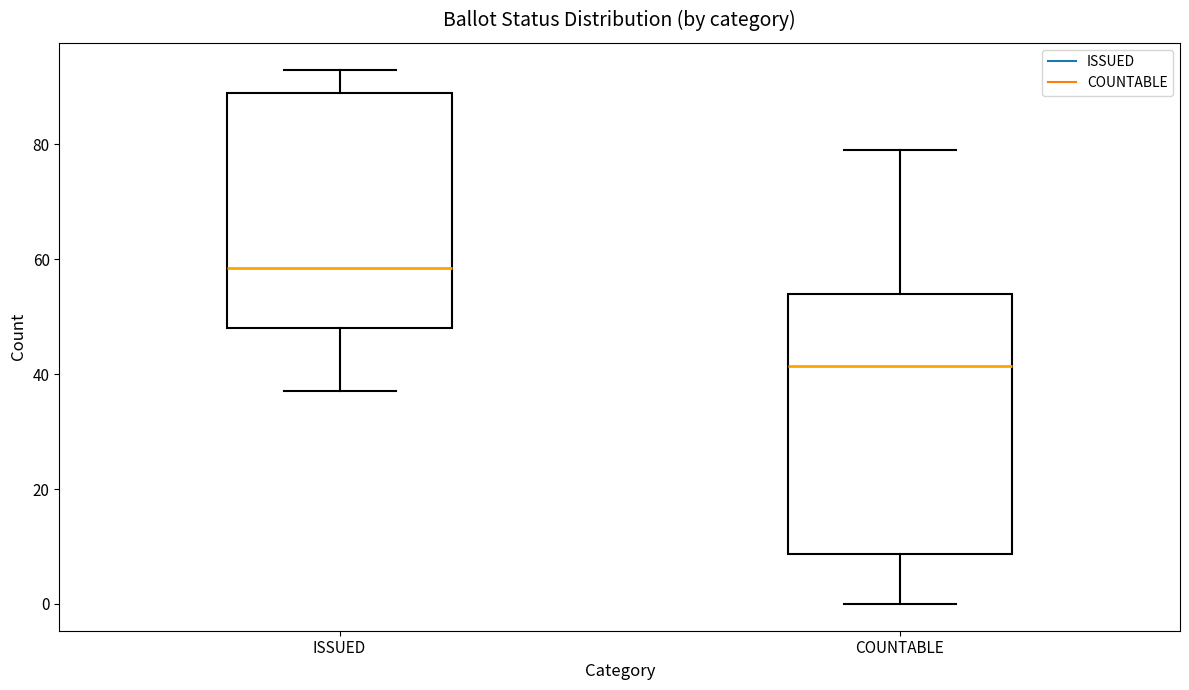

Which box's median line is the highest?

ISSUED